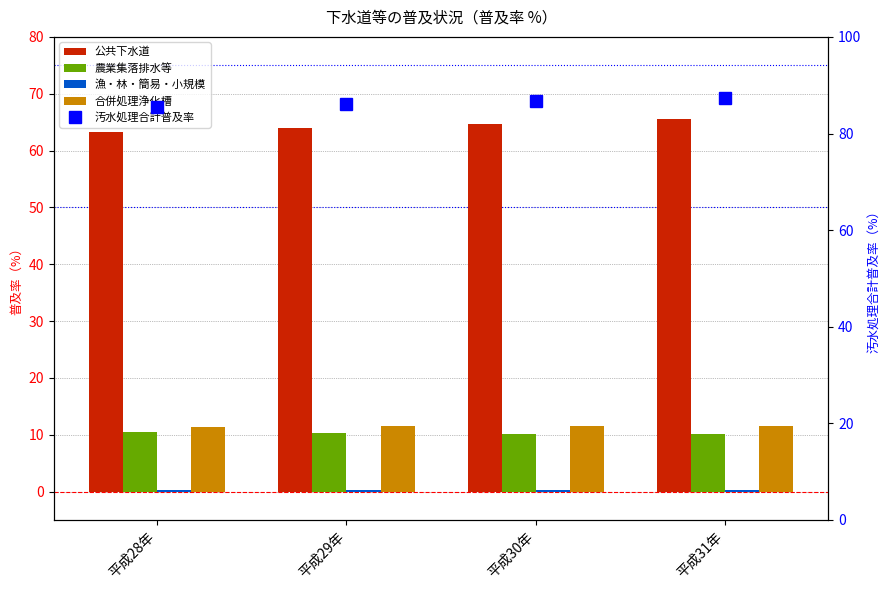

What is the difference between the 公共下水道 values at 平成28年 and 平成29年?

0.6